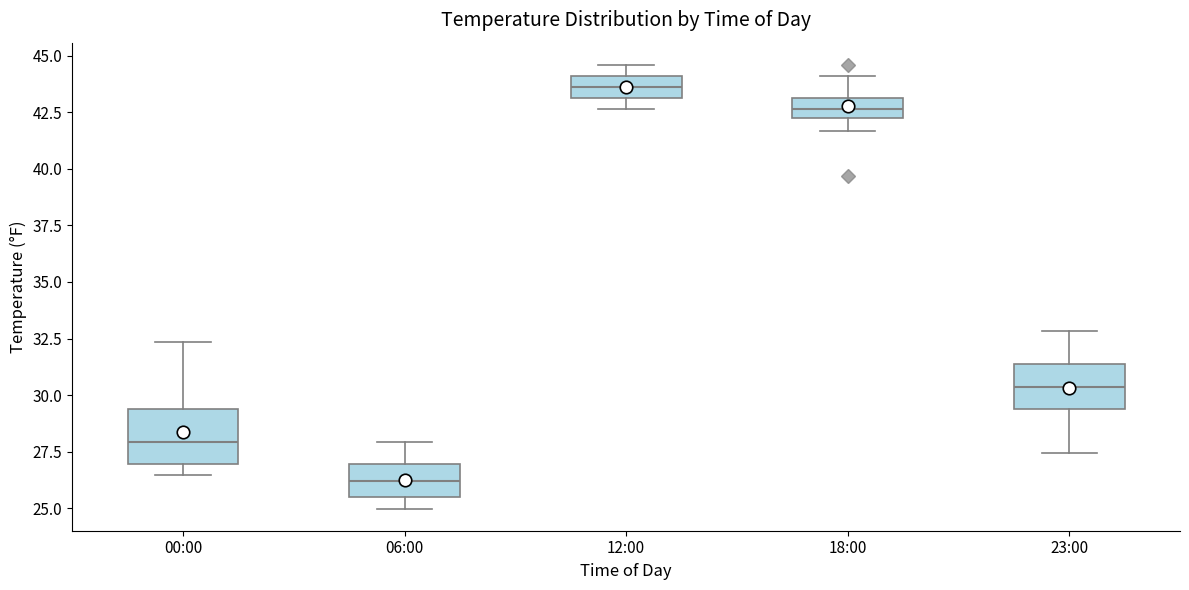

Where does the upper whisker of the box for 23:00 end on the y-axis? The values are not printed on the chart, so give them approximately, as read against the axis.

33.0